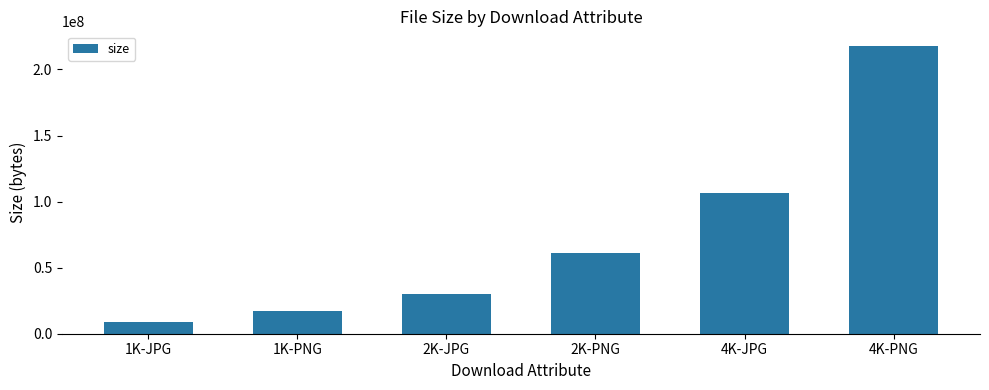

What is the change in value from 1K-JPG to 1K-PNG?

+8159850